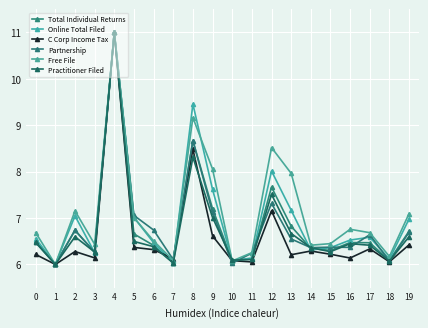

Is this an area chart (filled region under the line)?

No